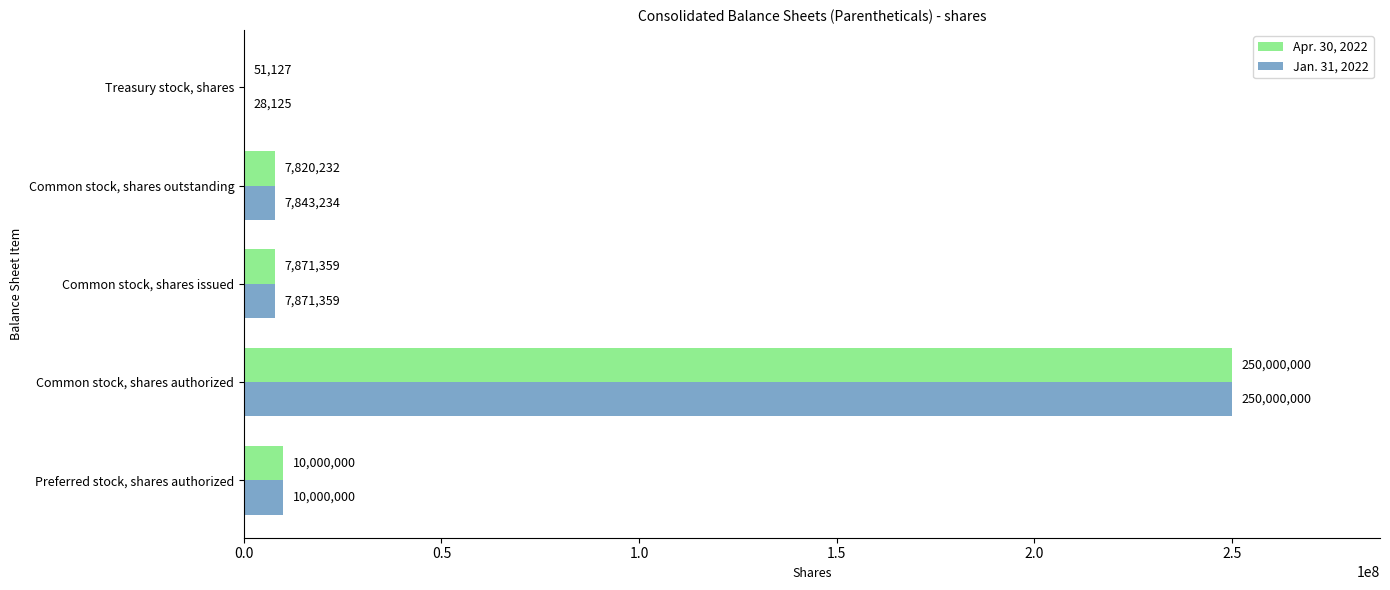

Is the value of Jan. 31, 2022 at Treasury stock, shares greater than the value of Apr. 30, 2022 at Preferred stock, shares authorized?

No